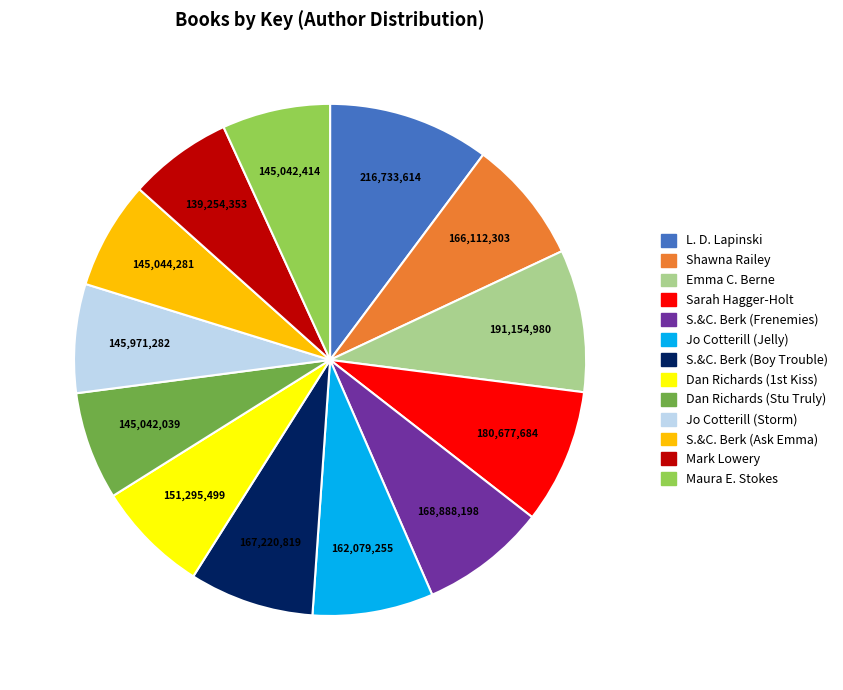

Which has a higher value, Jo Cotterill (Jelly) or Mark Lowery?

Jo Cotterill (Jelly)